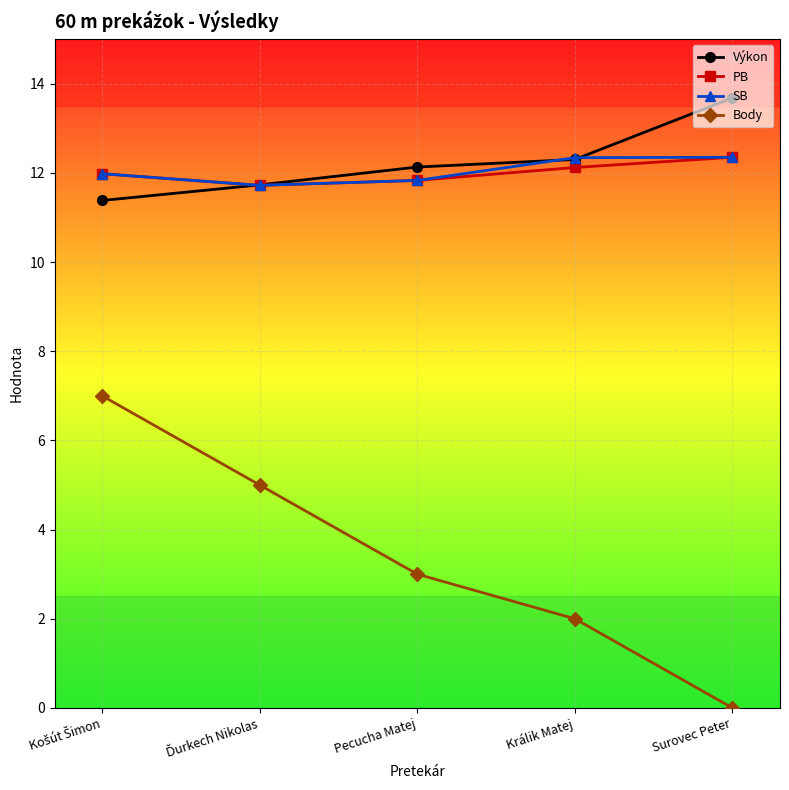

True or false: Výkon has more than 1 interior local peaks.

False